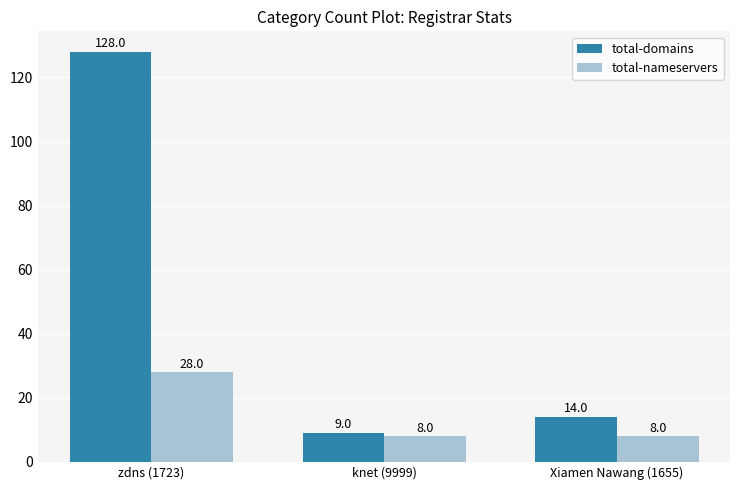

What value does the total-nameservers series have at zdns (1723), to the nearest 10?

30